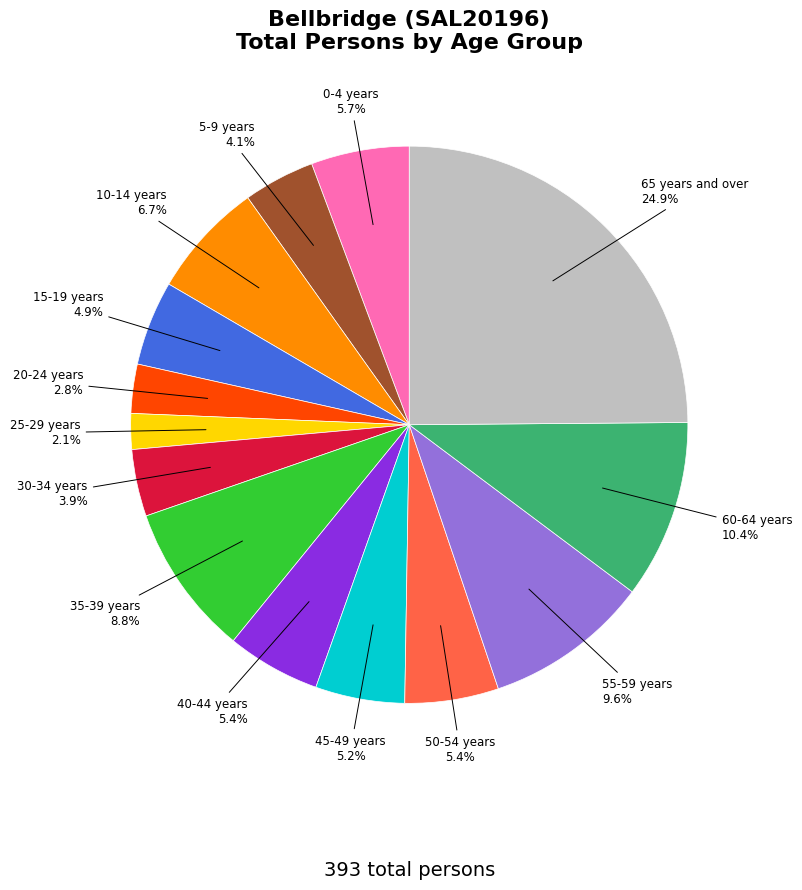

Which category has the biggest portion of the pie?

65 years and over